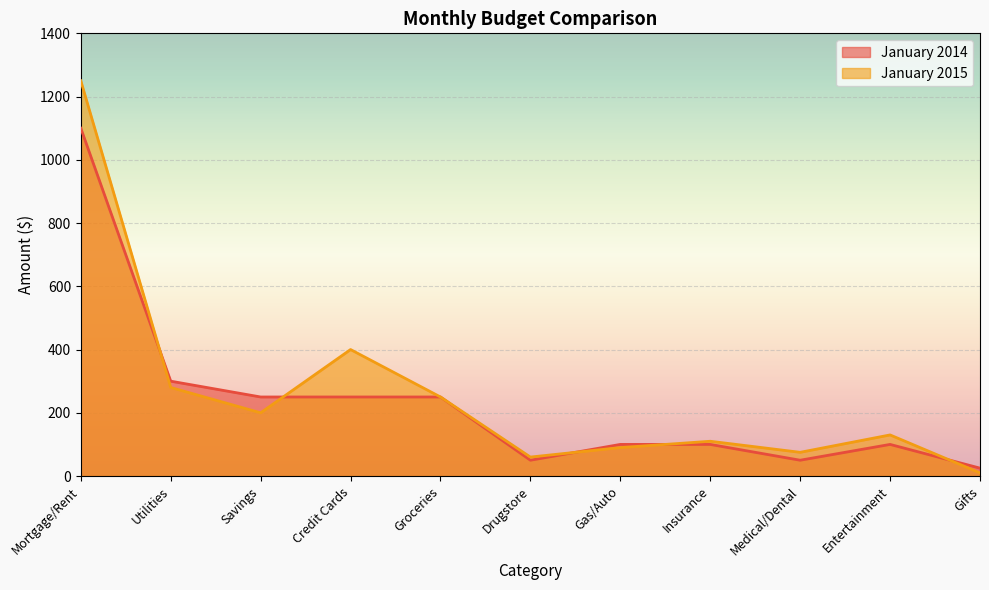

Is it true that January 2014 equals 140 at Groceries?

False